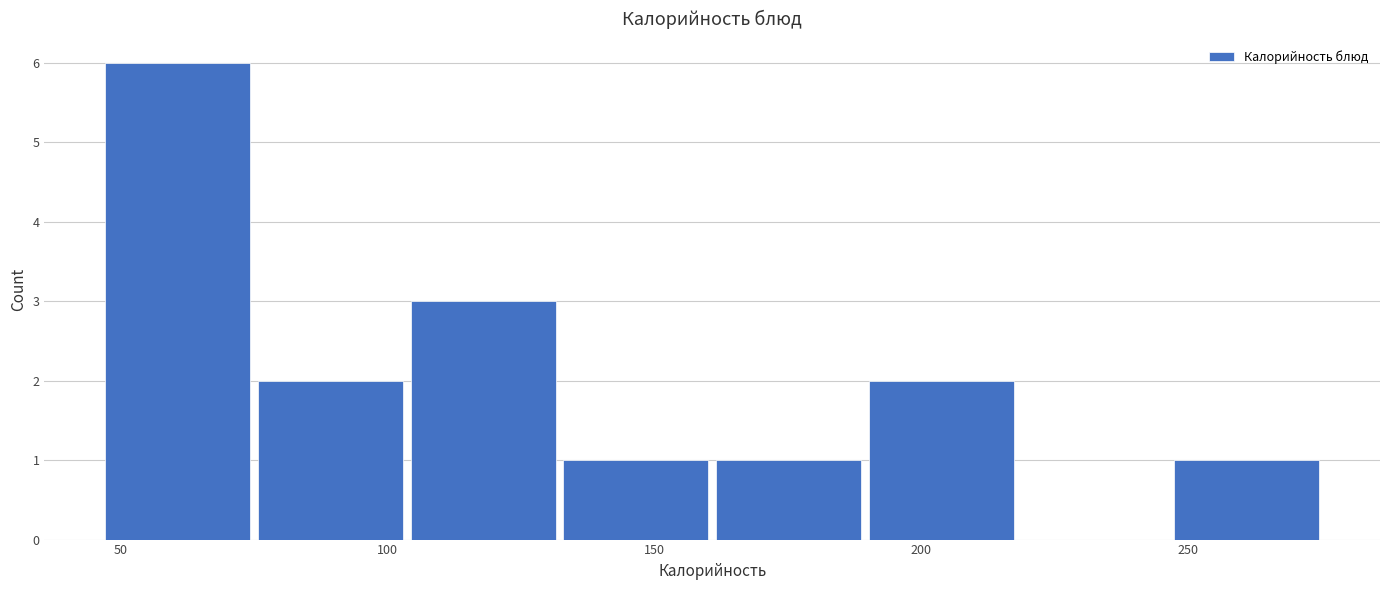

What is the height of the bar covering 45 to 75 on the x-axis? Neither the bar edges nor the heights are printed on the chart, so give them approximately, as read against the axes.

6